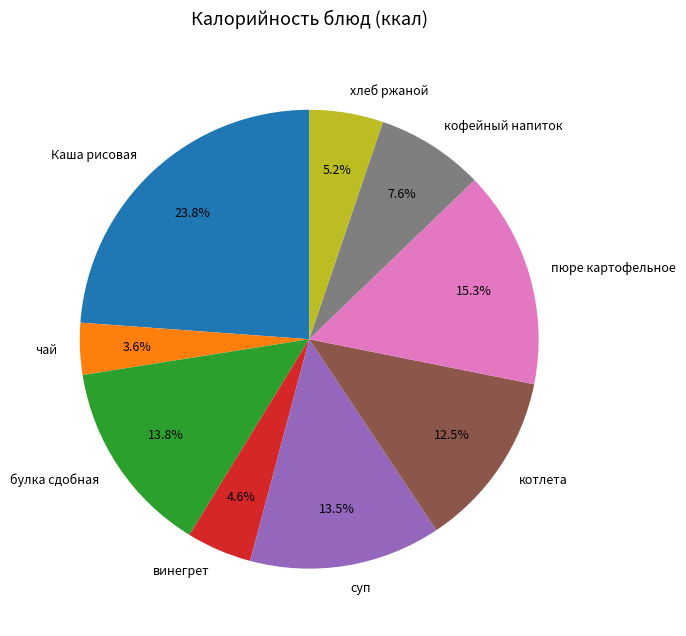

To the nearest percent, what is the difference between the чай and хлеб ржаной slice percentages?

2%